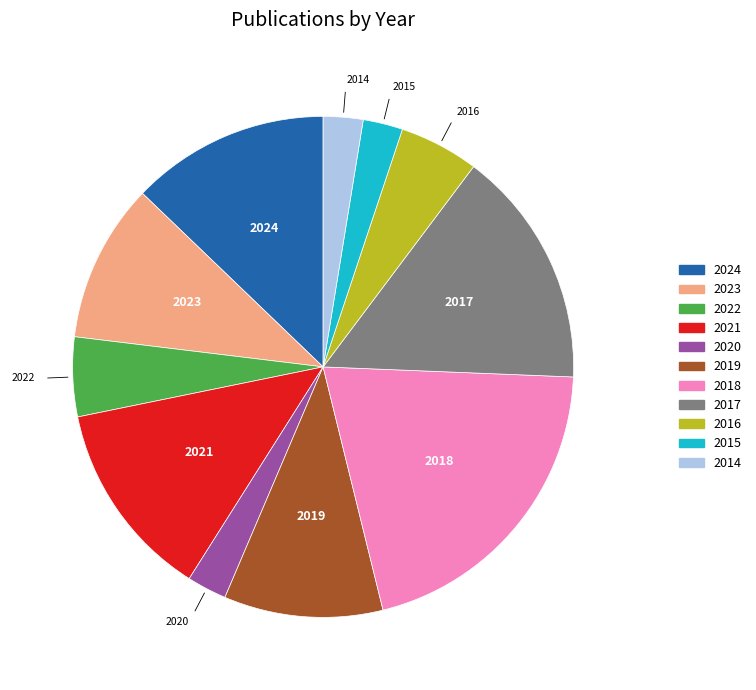

Is the sum of 2021 and 2024 greater than half?

No